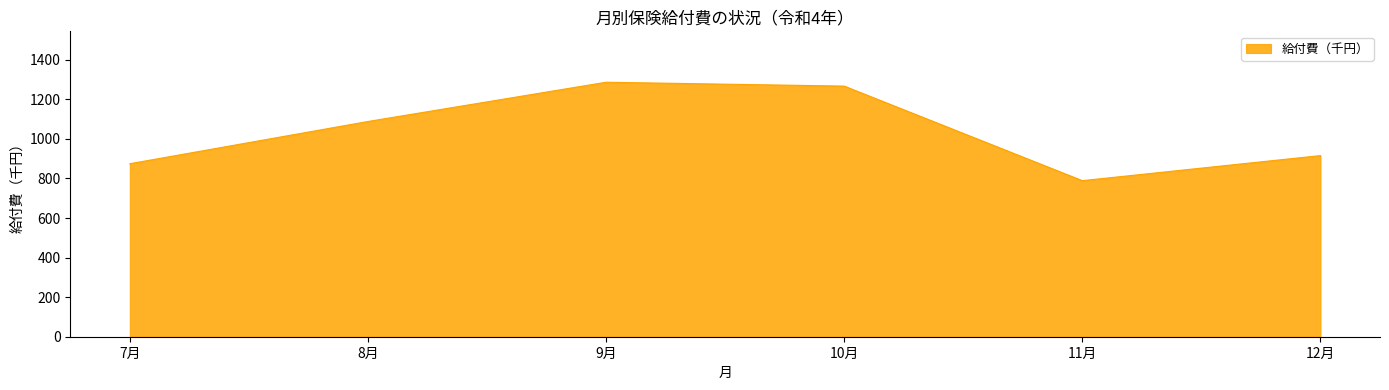

How many categories are shown in the chart?

6